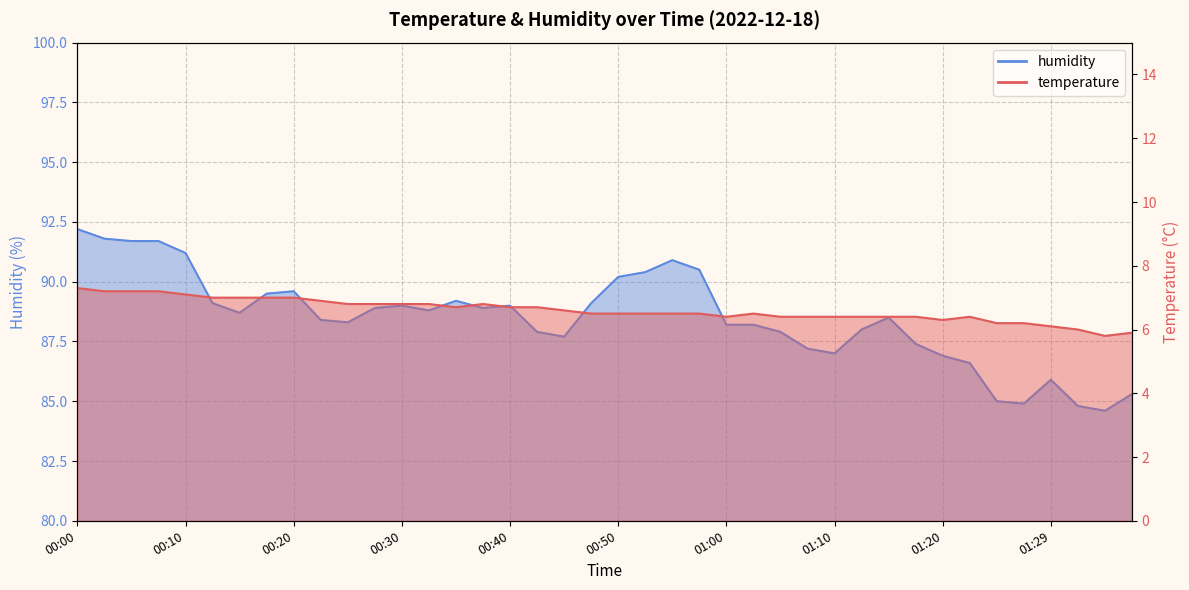

True or false: temperature and humidity cross at least once.

False